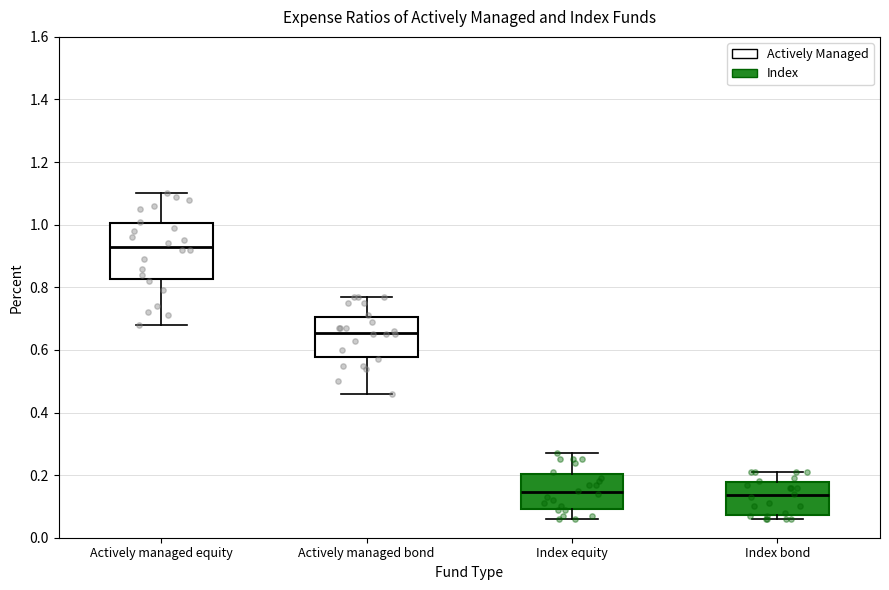

Which box's median line is the highest?

Actively managed equity